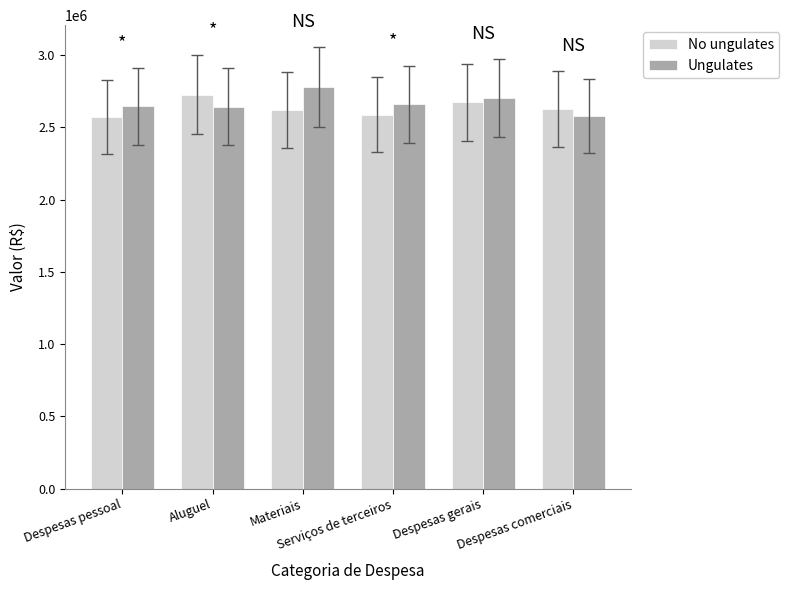

List the series in order of their peak value, lowest first.

No ungulates, Ungulates